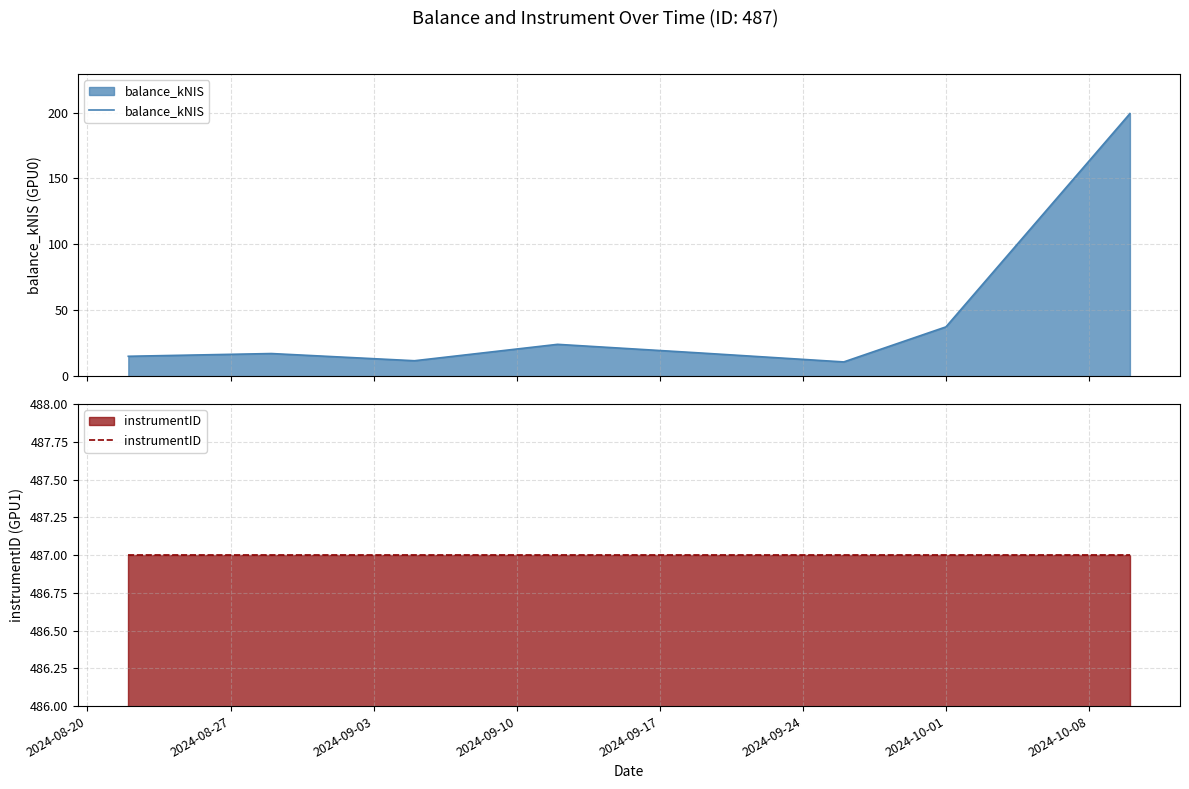

What is the lowest value of the balance_kNIS series?

10.8